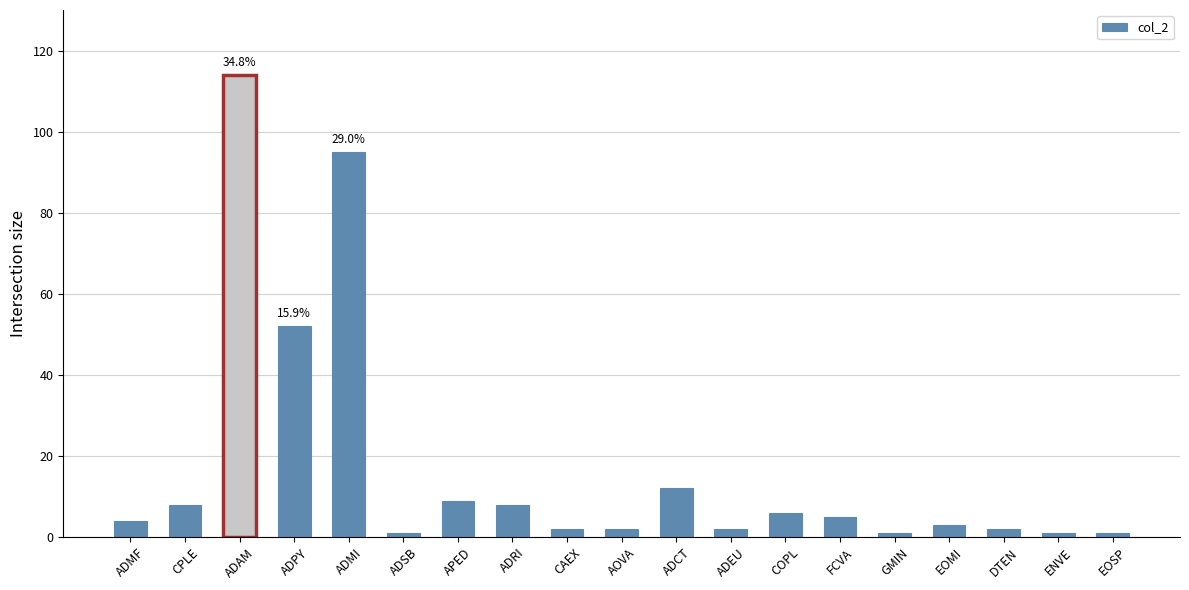

What is the value of the 16th bar from the left?

3